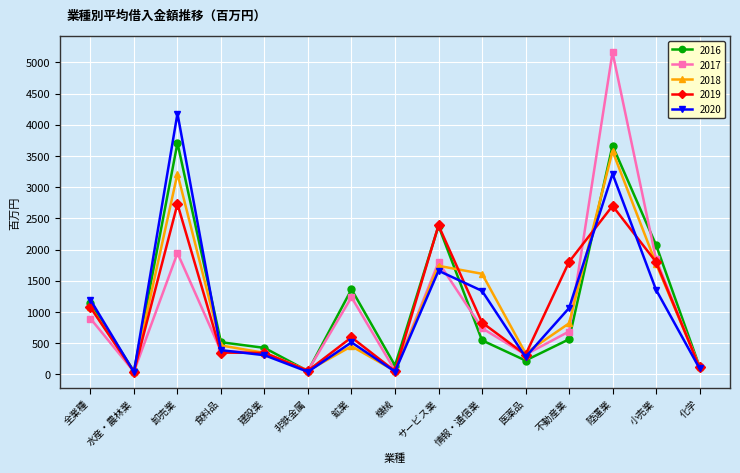

What are all the series names shown in the legend?

2016, 2017, 2018, 2019, 2020